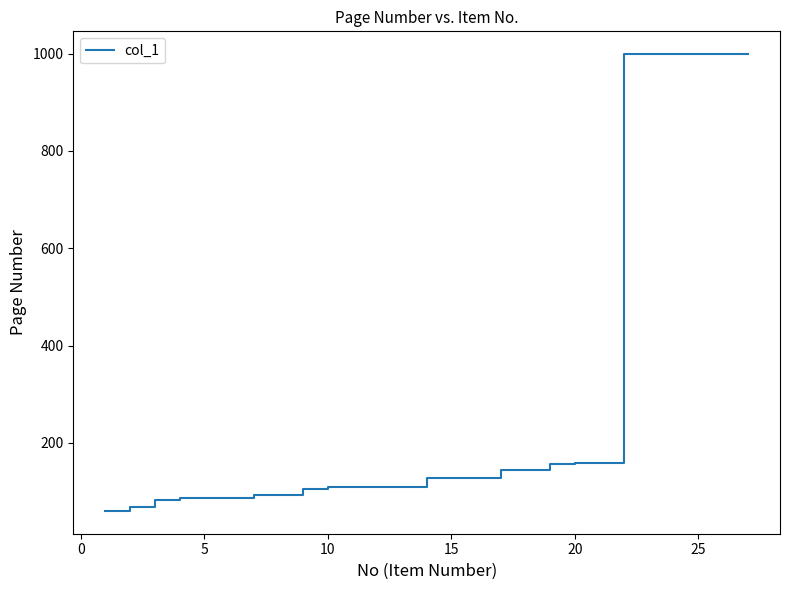

What is the maximum value shown in the chart?

999